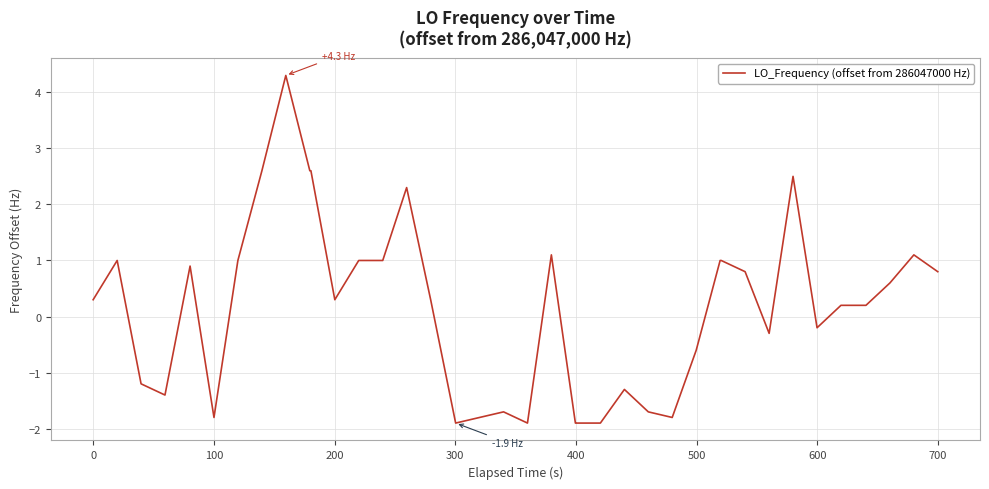

What is the difference between the maximum and minimum values?

6.2